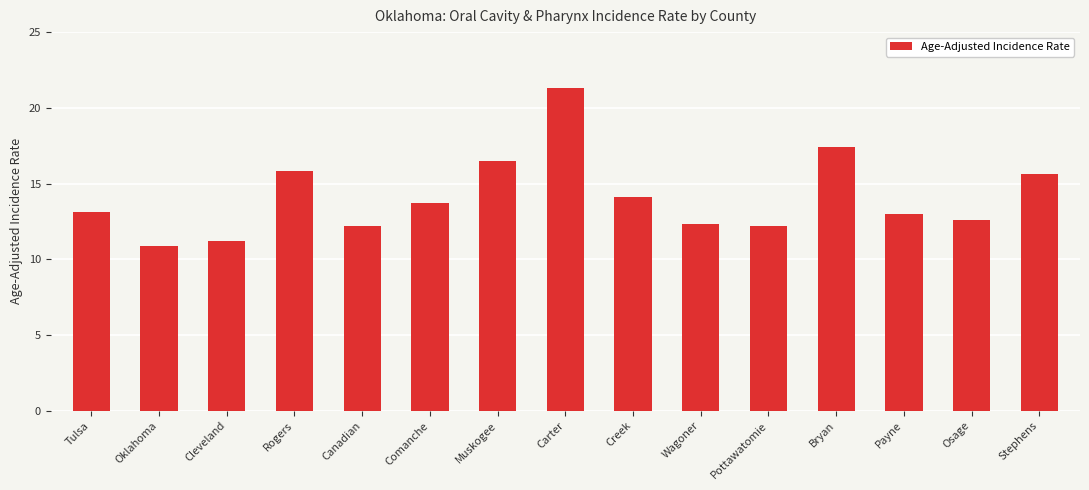

Approximately how many times larger is the value at Muskogee compared to Carter?

0.8